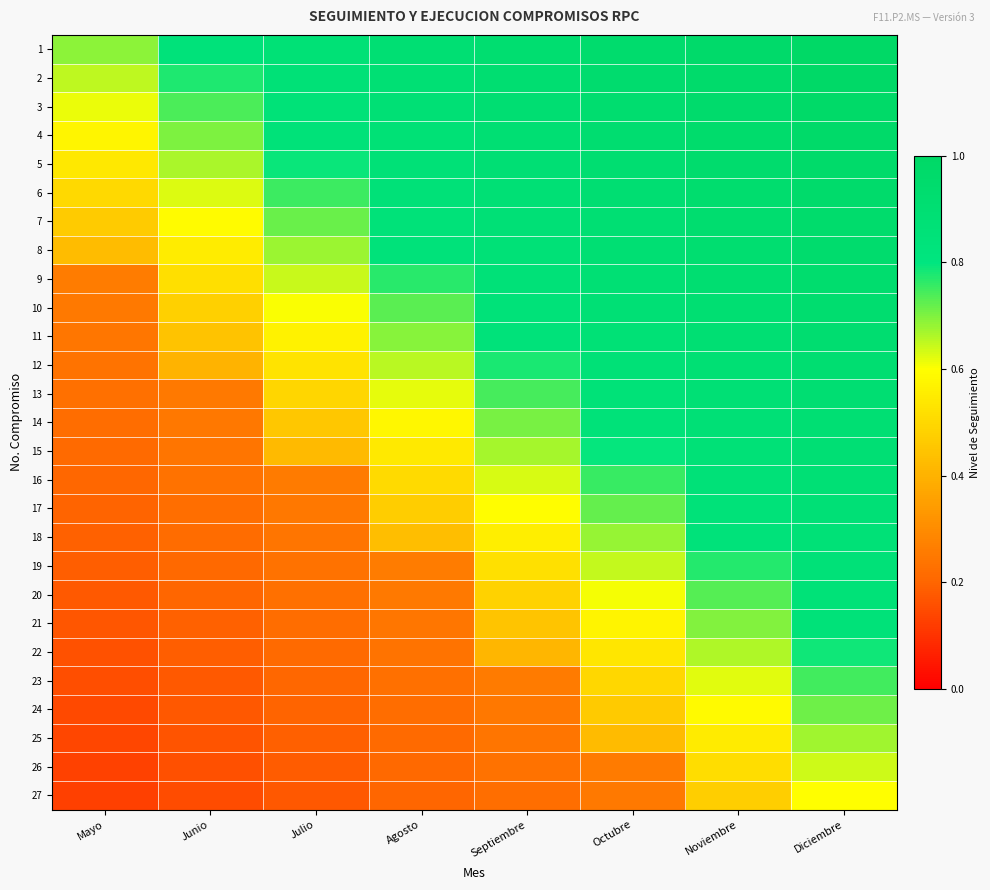

What is the greatest value displayed?

1.0